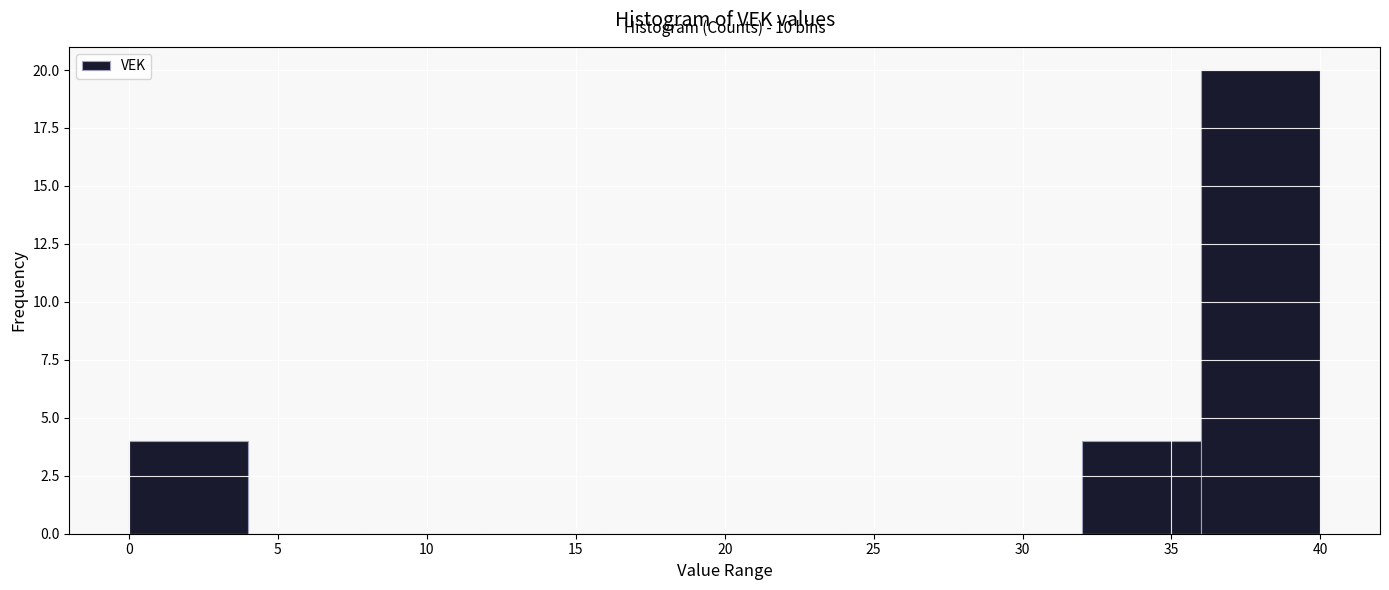

Over which range of the x-axis is the bar tallest?

36 to 40